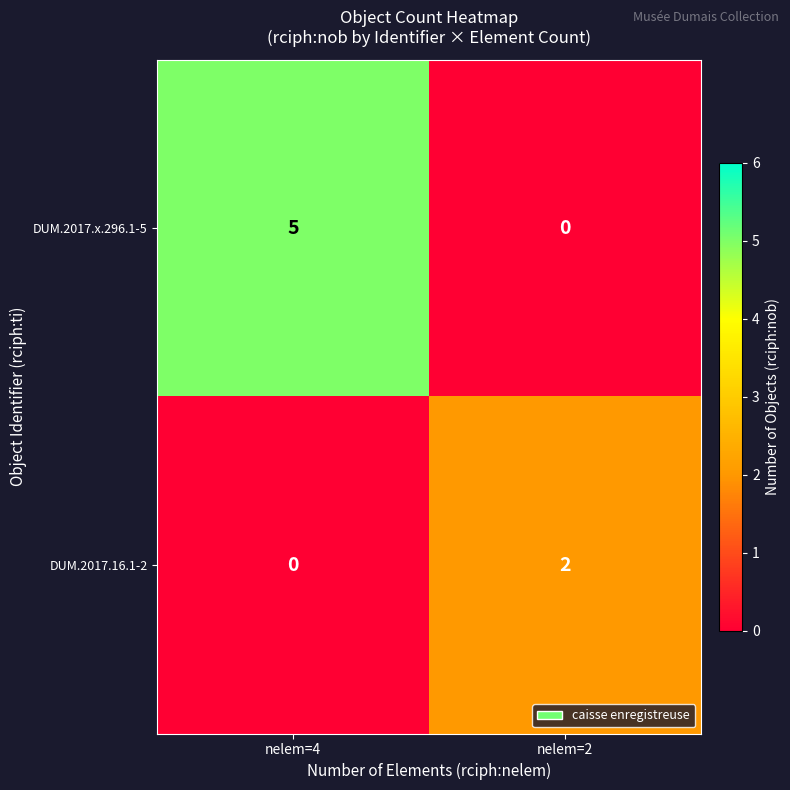

Reading left to right, what are all the values shown in this chart?

DUM.2017.x.296.1-5: nelem=4=5	nelem=2=0
DUM.2017.16.1-2: nelem=4=0	nelem=2=2